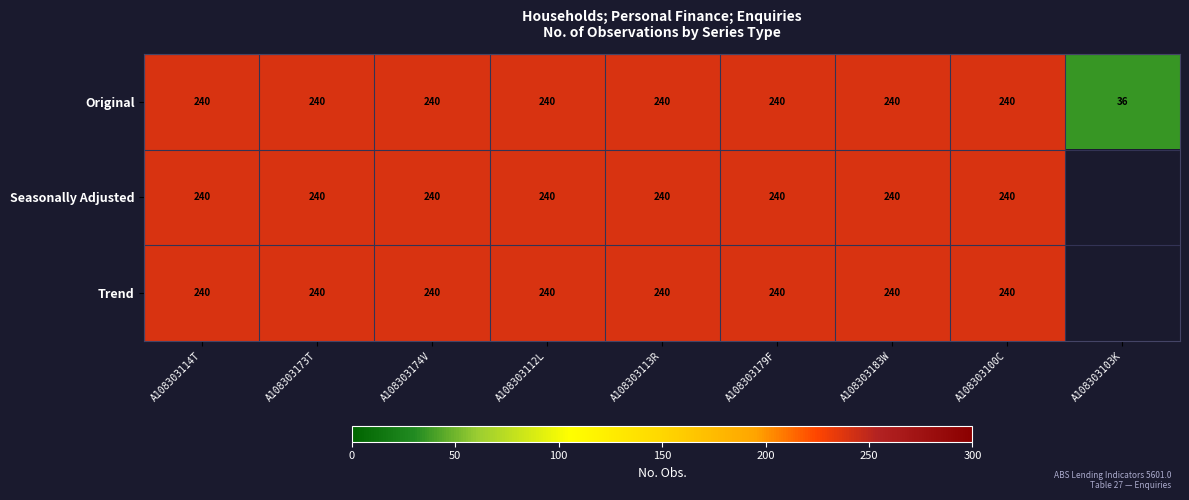

At how many categories does at least one series exceed 178?

8